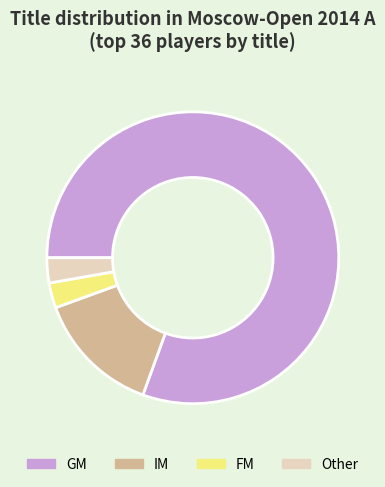

Do IM and Other together represent more than half of the pie?

No